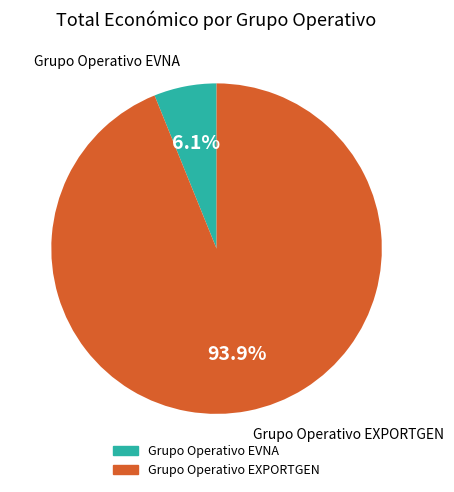

Between Grupo Operativo EVNA and Grupo Operativo EXPORTGEN, which is larger?

Grupo Operativo EXPORTGEN